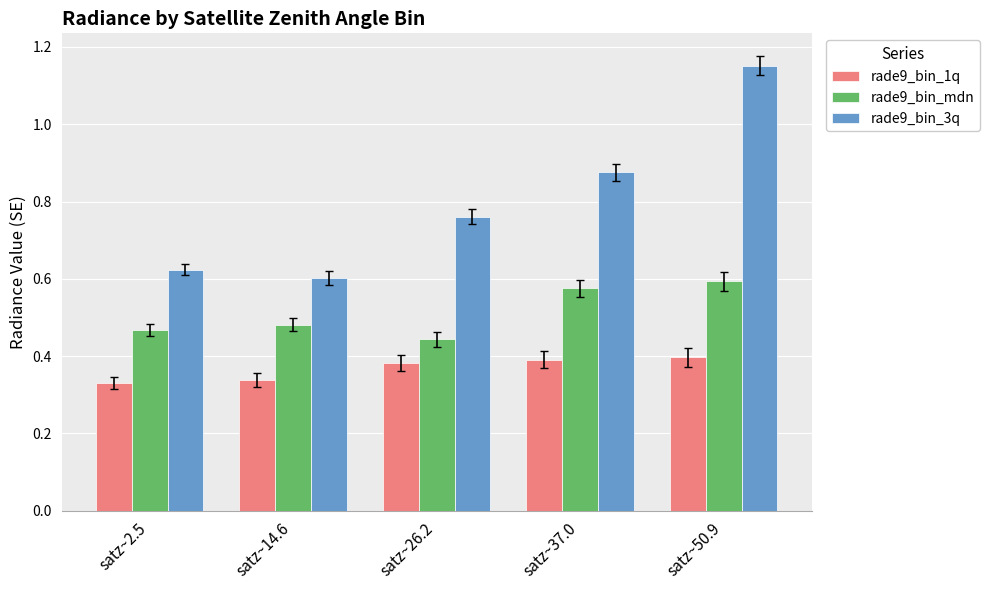

What is the sum of the rade9_bin_3q values at satz~37.0 and satz~2.5?

1.5